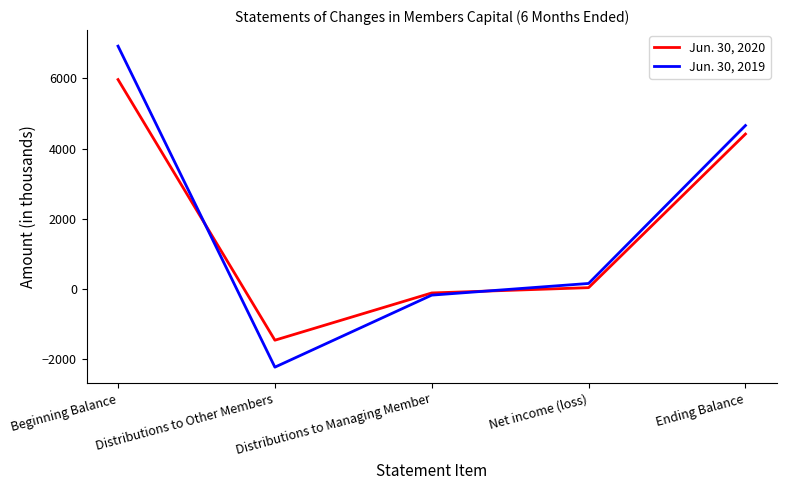

At which label does Jun. 30, 2019 first exceed 152?

Beginning Balance